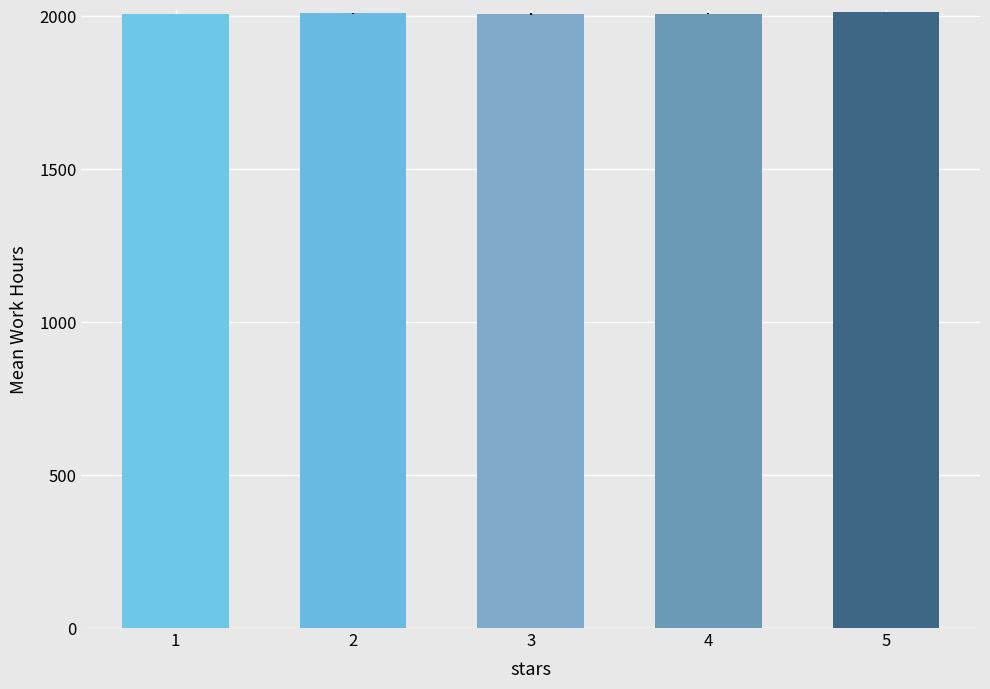

What is the sum of the values at 4 and 2?

4018.4